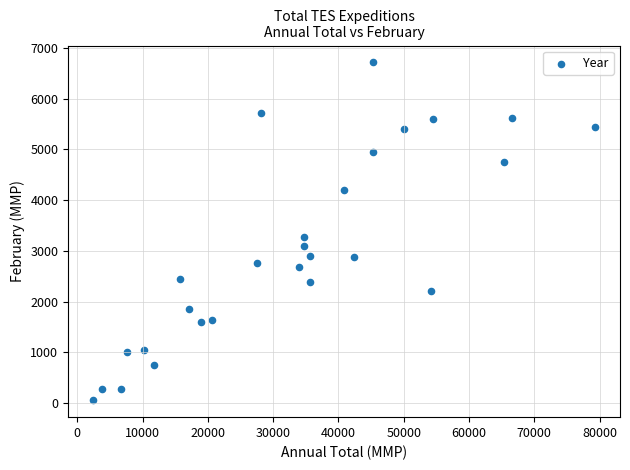

What is the range of Y values (max minus min)?

6658.9